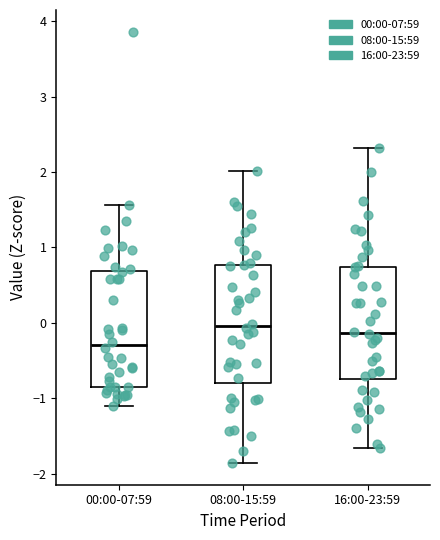

Where is the upper edge of the box for 16:00-23:59 on the y-axis? The values are not printed on the chart, so give them approximately, as read against the axis.

0.7